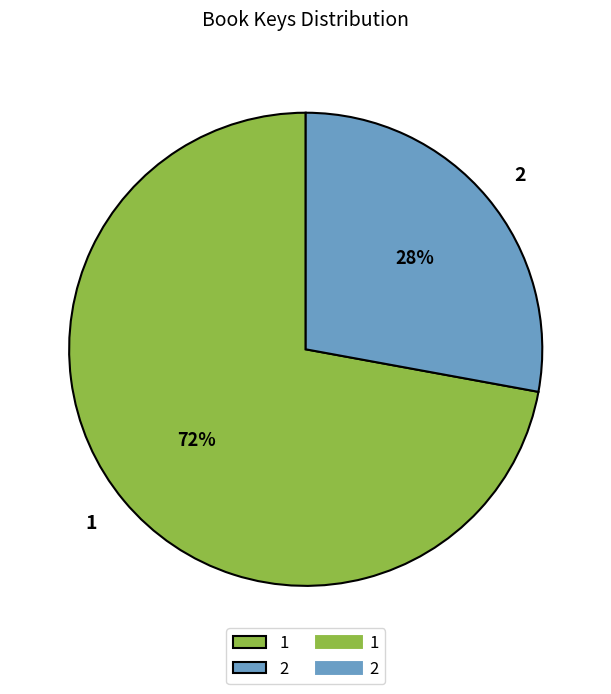

The 1 slice represents 77% of the pie. True or false?

False